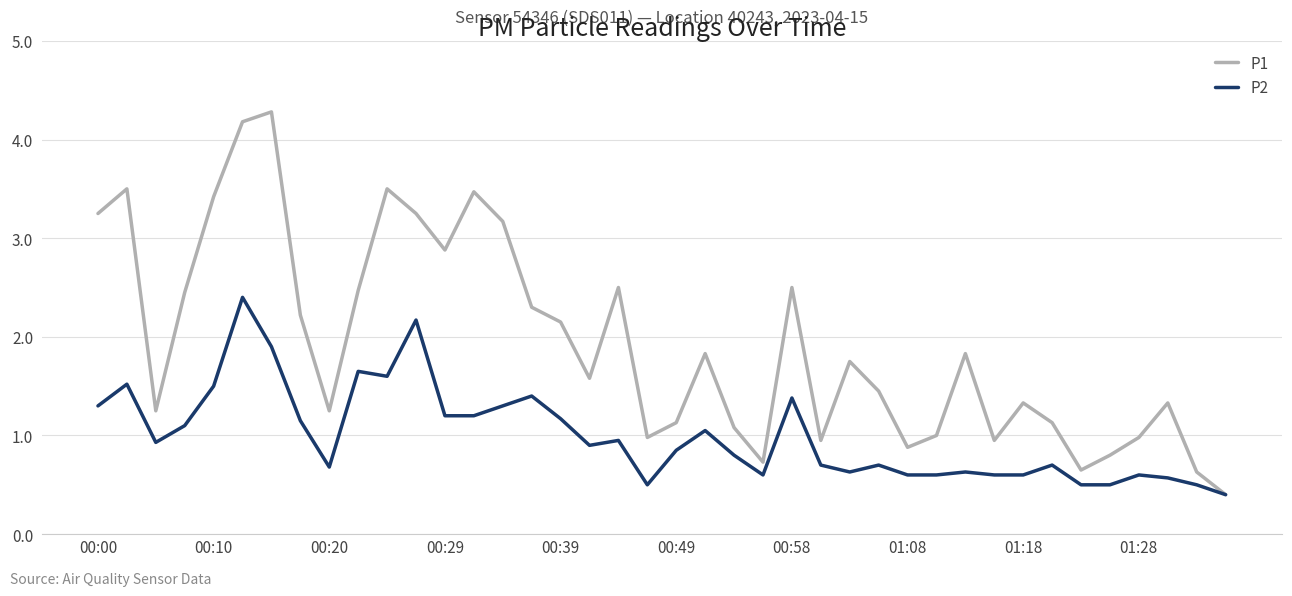

What is the highest value of the P1 series?

4.3